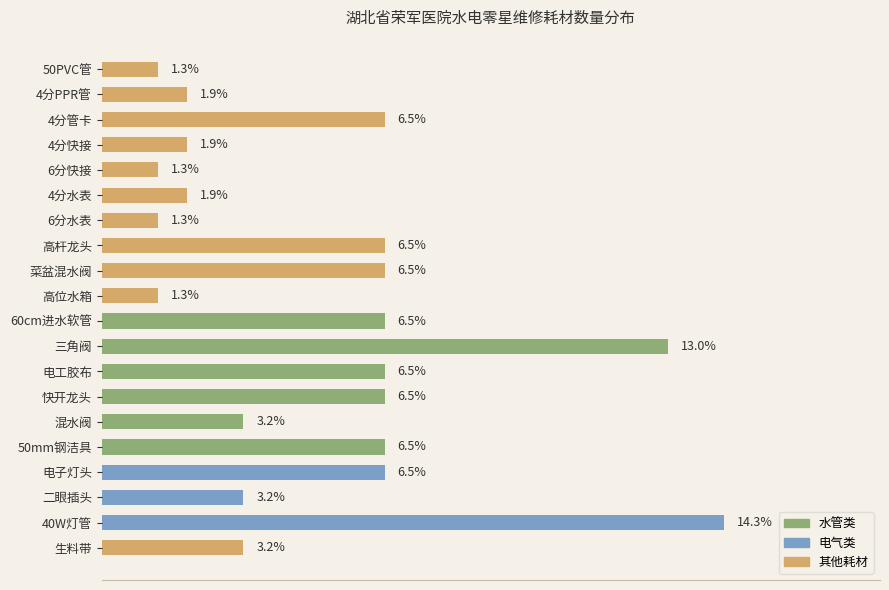

What is the label of the 4th bar from the bottom?

电子灯头